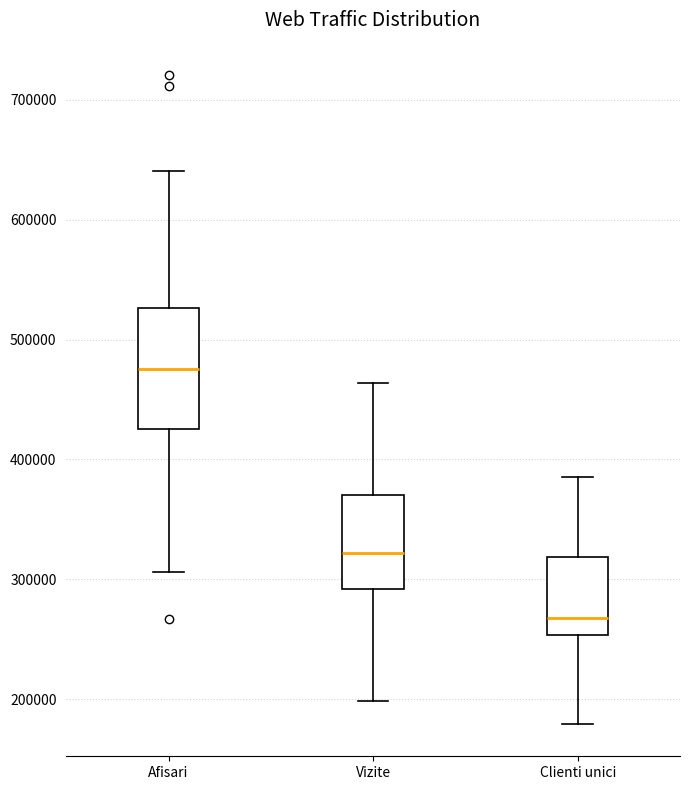

Reading left to right, transcribe this box plot: for each box, give where its median line is, the range the box spans, and where its two whiskers end, as read against the y-axis. The values are not printed on the chart, so give them approximately, as read against the axis.

Afisari: median 480000, box 420000 to 530000, whiskers 310000 to 640000
Vizite: median 320000, box 290000 to 370000, whiskers 200000 to 460000
Clienti unici: median 270000, box 250000 to 320000, whiskers 180000 to 390000